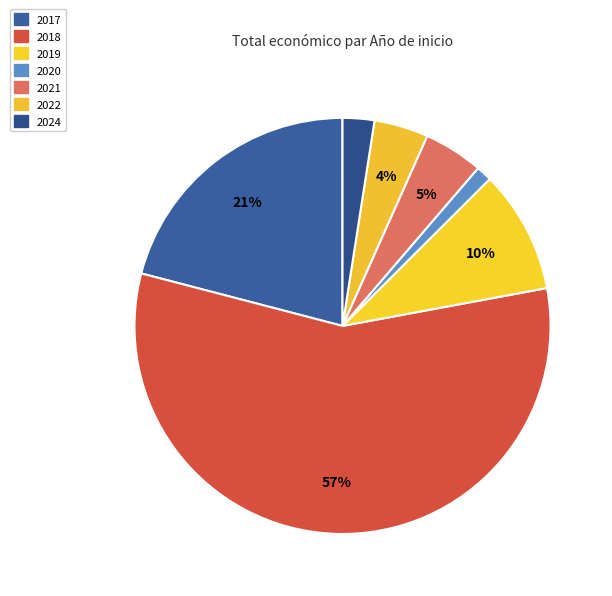

How many slices are in this pie chart?

7